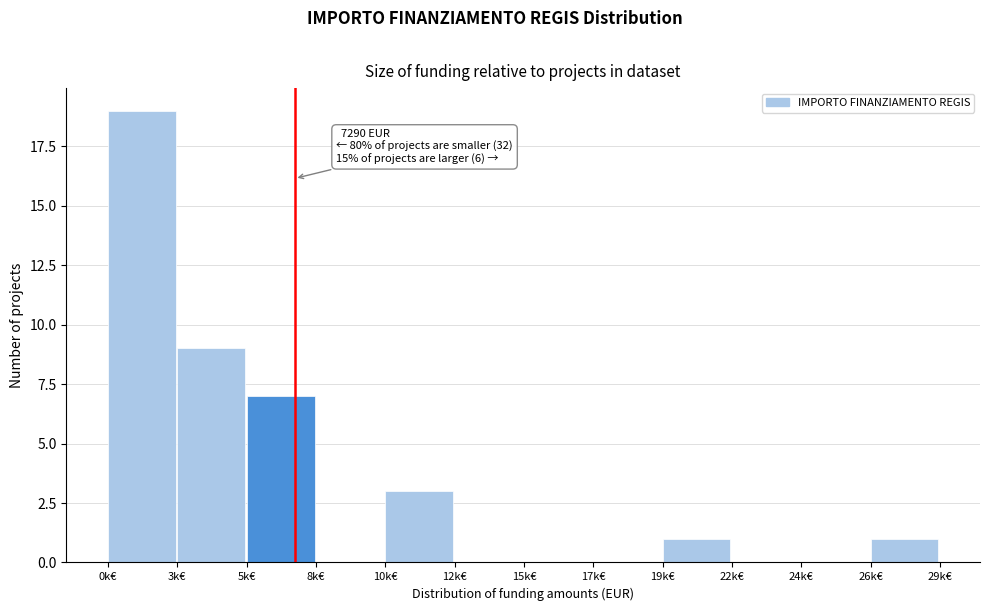

Reading left to right, list all the values displayed in this chart.

0k€=19	3k€=9	5k€=7	8k€=0	10k€=3	12k€=0	15k€=0	17k€=0	19k€=1	22k€=0	24k€=0	26k€=1